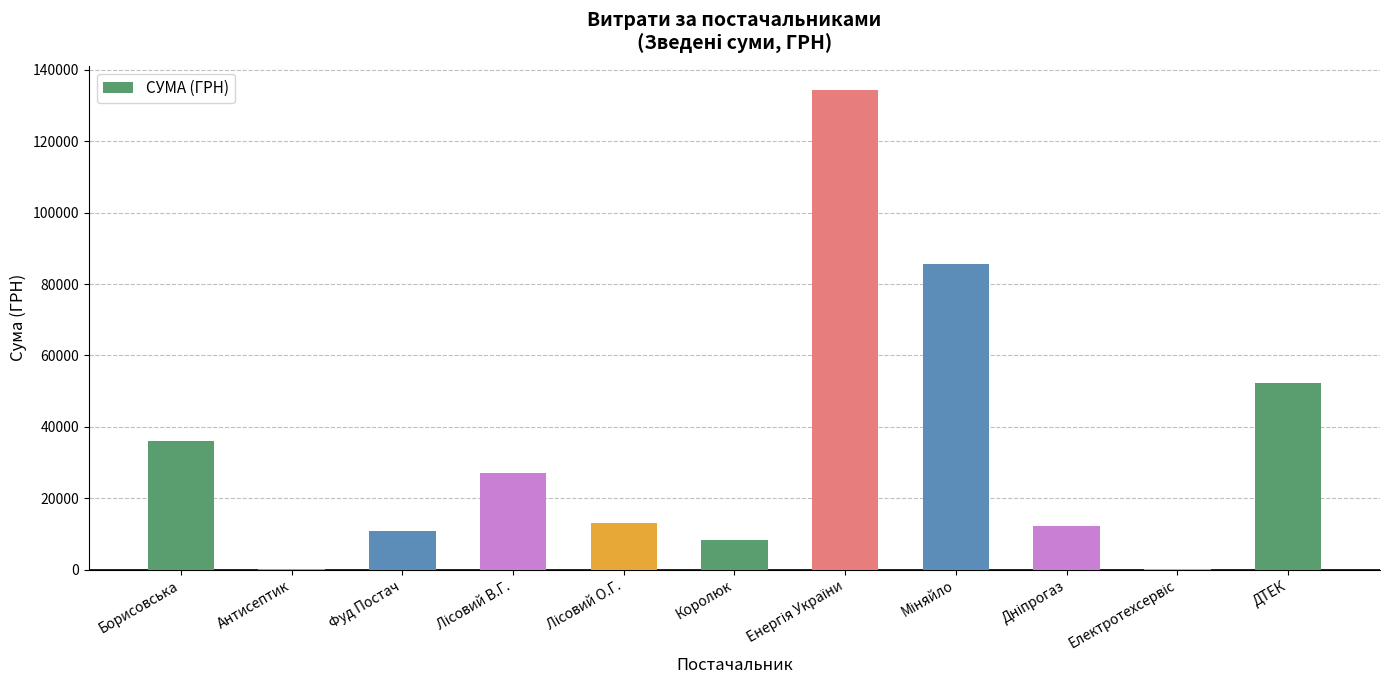

What is the sum of all values?

379853.4